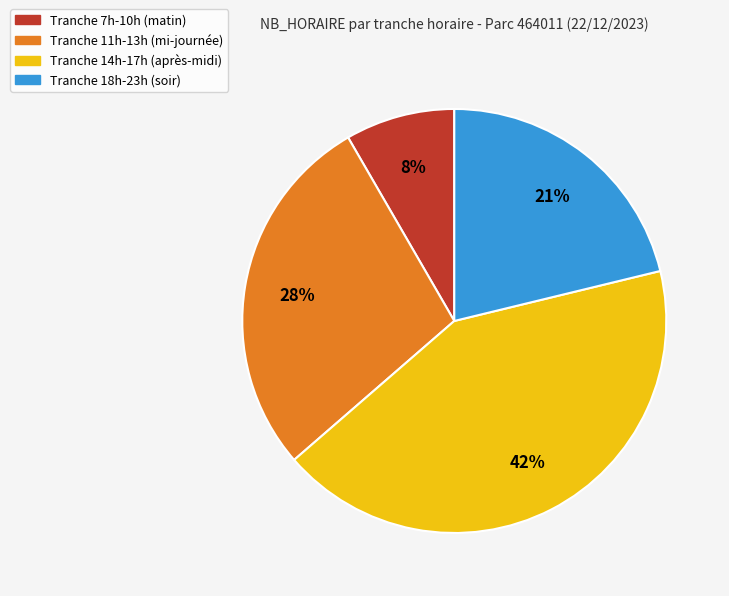

Approximately how many times larger is the value at Tranche 11h-13h (mi-journée) compared to Tranche 14h-17h (après-midi)?

0.7